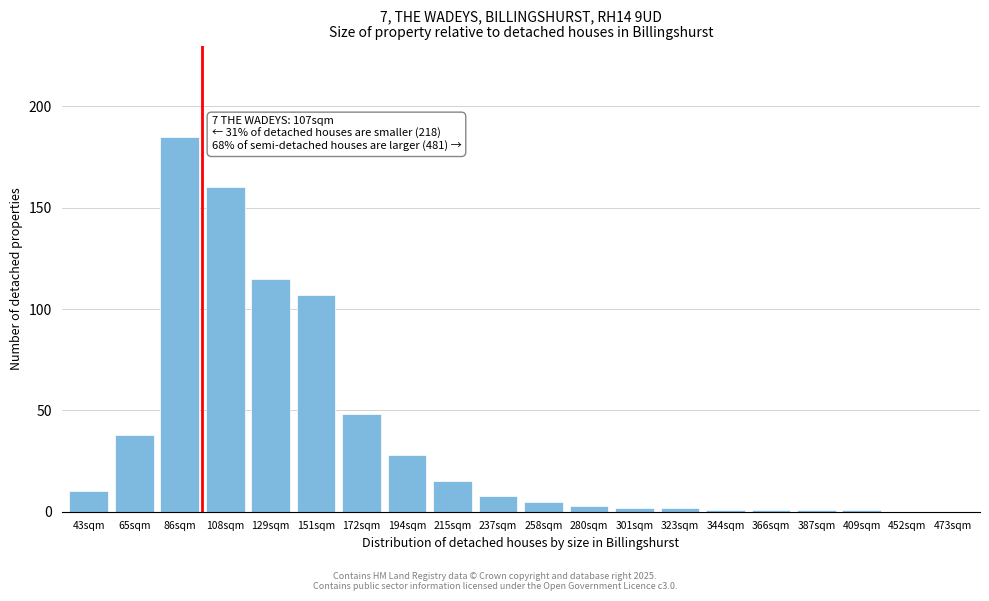

Reading left to right, list all the values displayed in this chart.

43sqm=10	65sqm=38	86sqm=185	108sqm=160	129sqm=115	151sqm=107	172sqm=48	194sqm=28	215sqm=15	237sqm=8	258sqm=5	280sqm=3	301sqm=2	323sqm=2	344sqm=1	366sqm=1	387sqm=1	409sqm=1	452sqm=0	473sqm=0